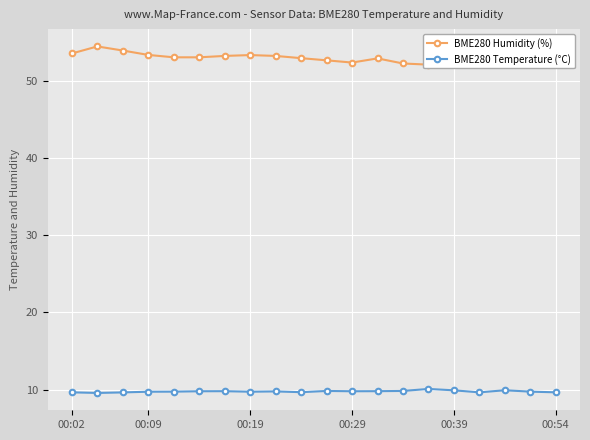

What is the difference between the second highest and minimum values in the BME280 Humidity (%) series?

1.8